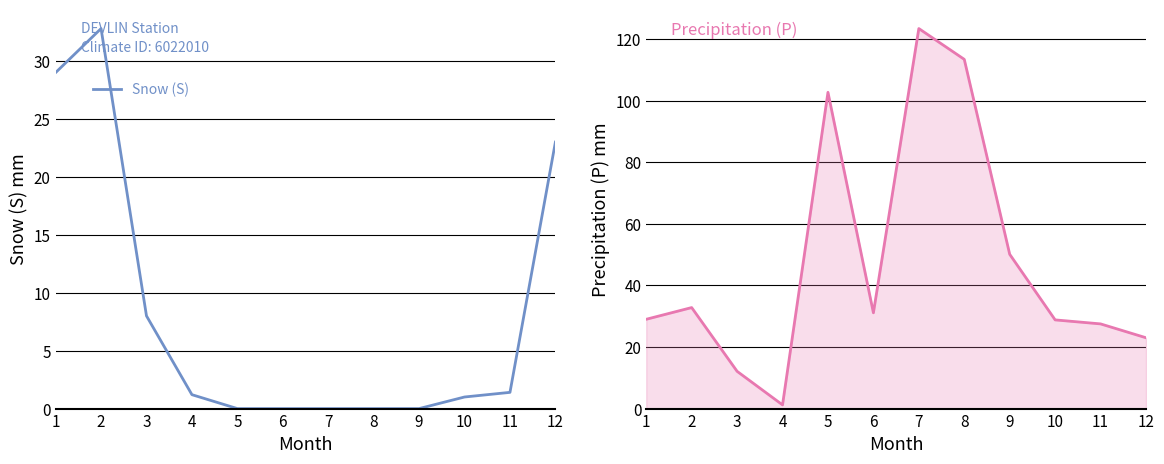

True or false: Snow (S) has a value of 8.0 at 3.

True